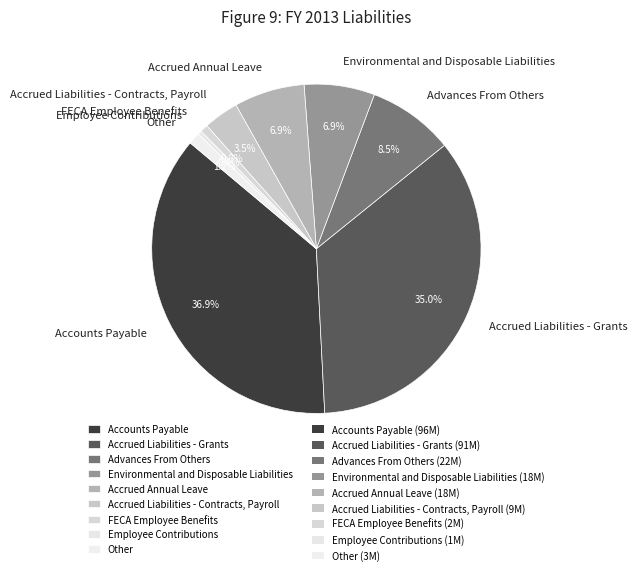

Which category has the biggest portion of the pie?

Accounts Payable